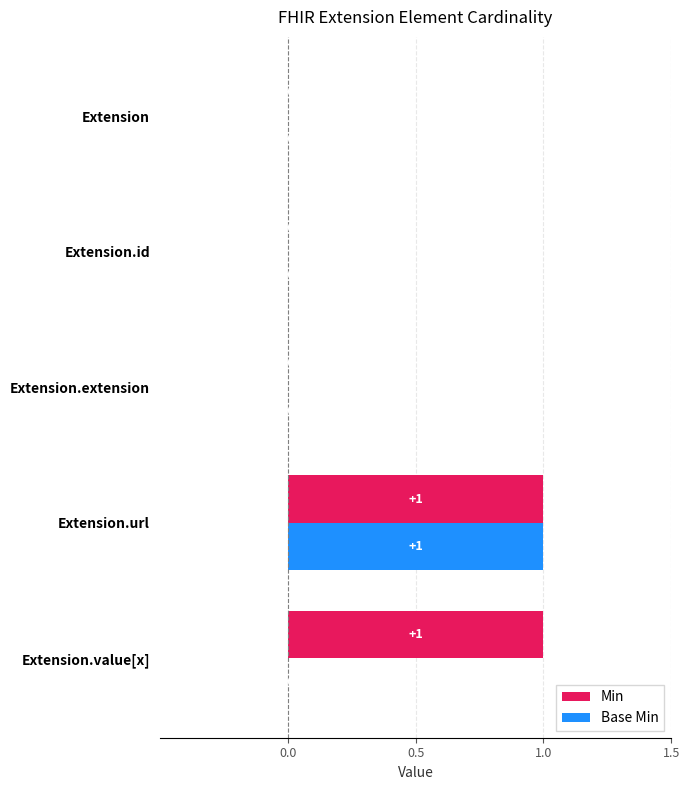

How many values in Min are above zero?

2